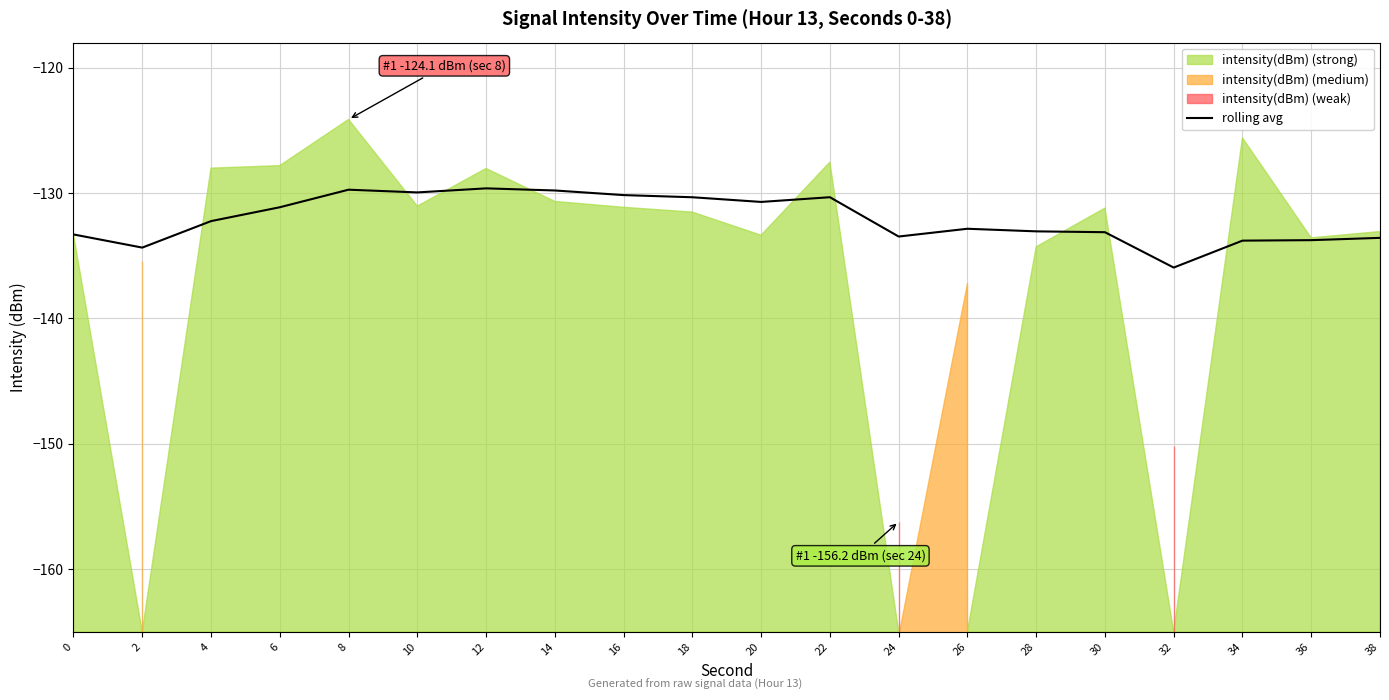

At which label does the data first exceed -132?

6